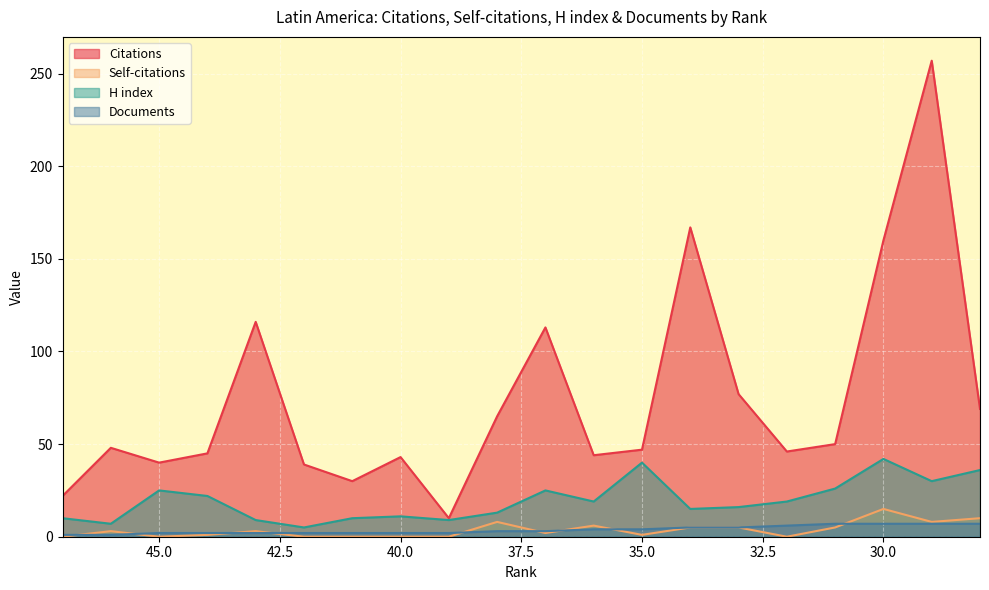

True or false: Citations and H index cross at least once.

False